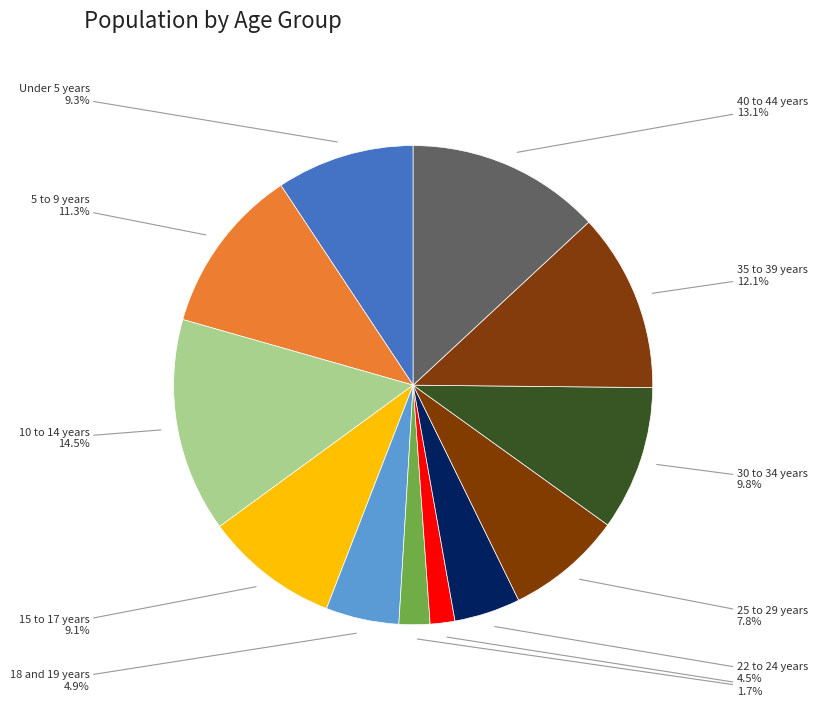

How many slices are in this pie chart?

12